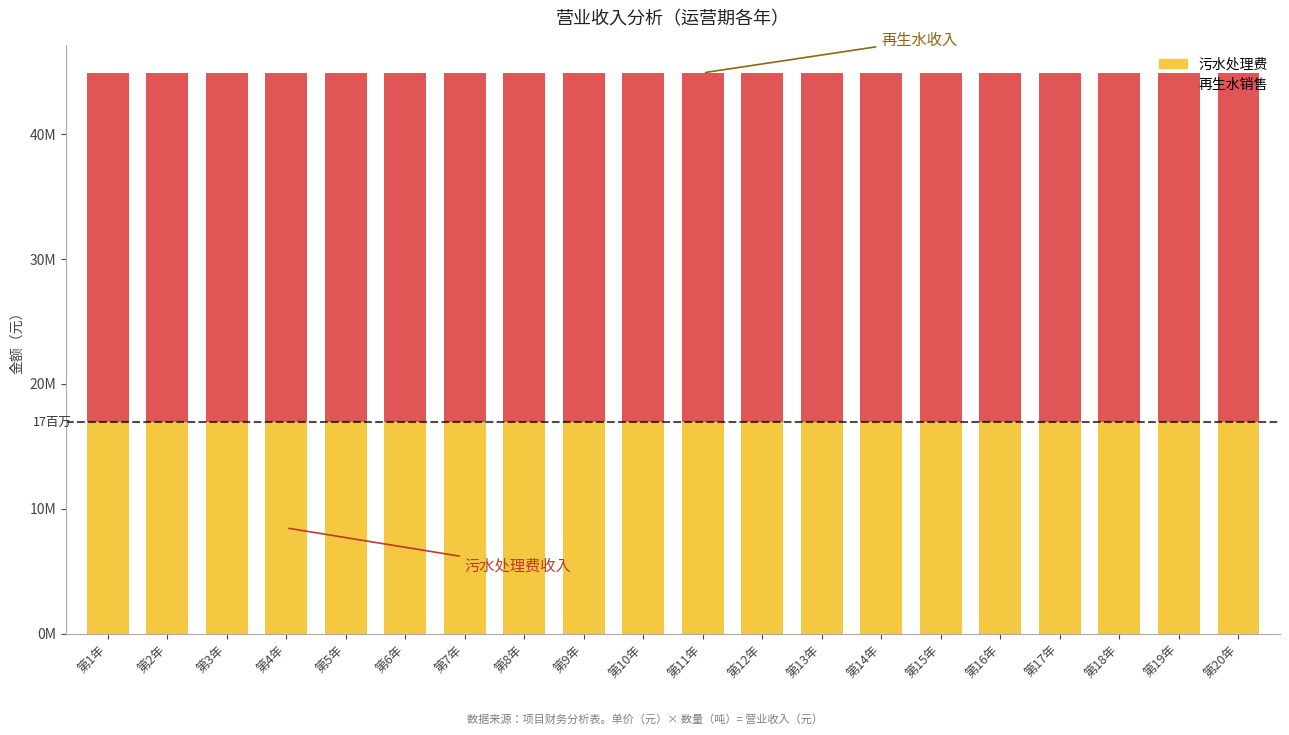

Is it true that 再生水销售（超线部分） equals 28000000 at 第8年?

True